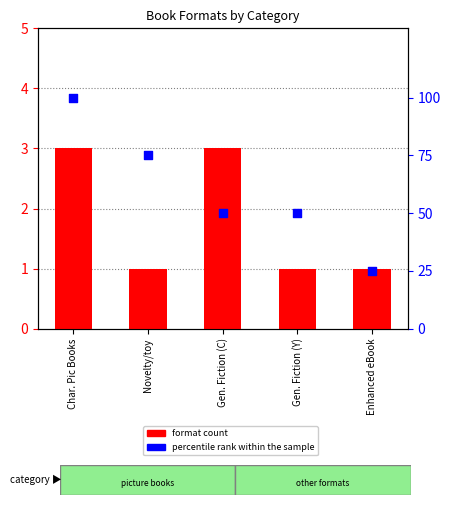

Which series has the largest total across all categories?

percentile rank within the sample